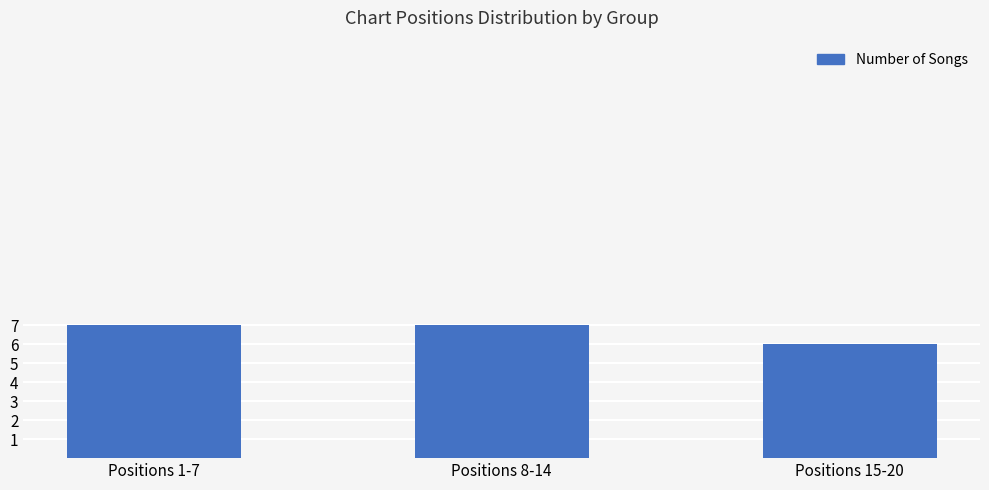

What position from the right is Positions 15-20?

1